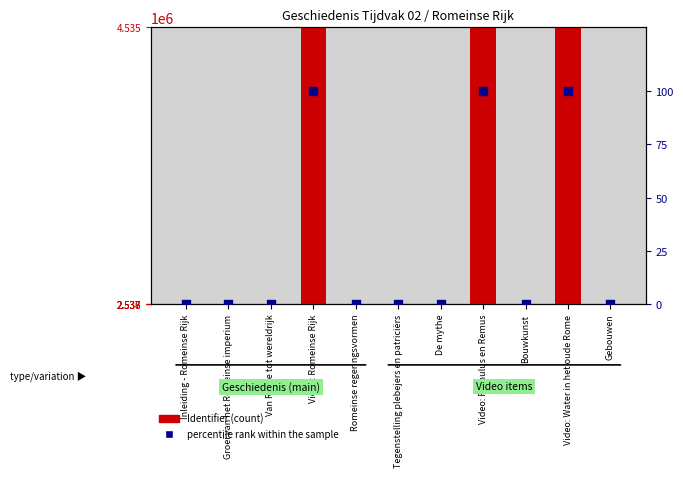

What are all the series names shown in the legend?

Identifier (count), percentile rank within the sample